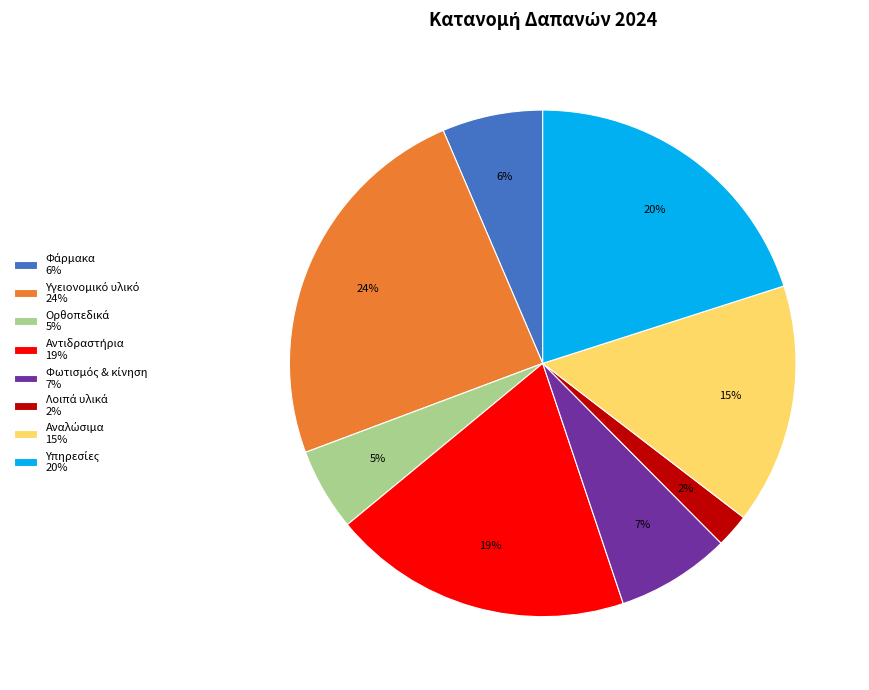

Does any single category account for the majority?

No